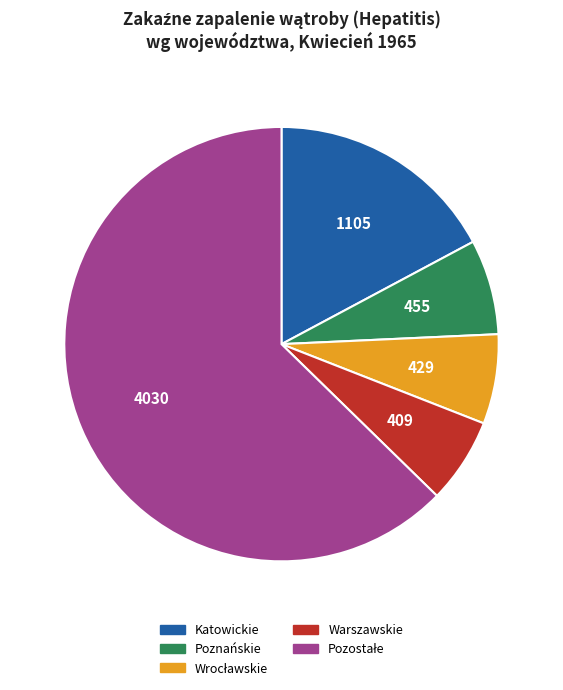

What is the ratio of the value at Katowickie to the value at Warszawskie?

2.7